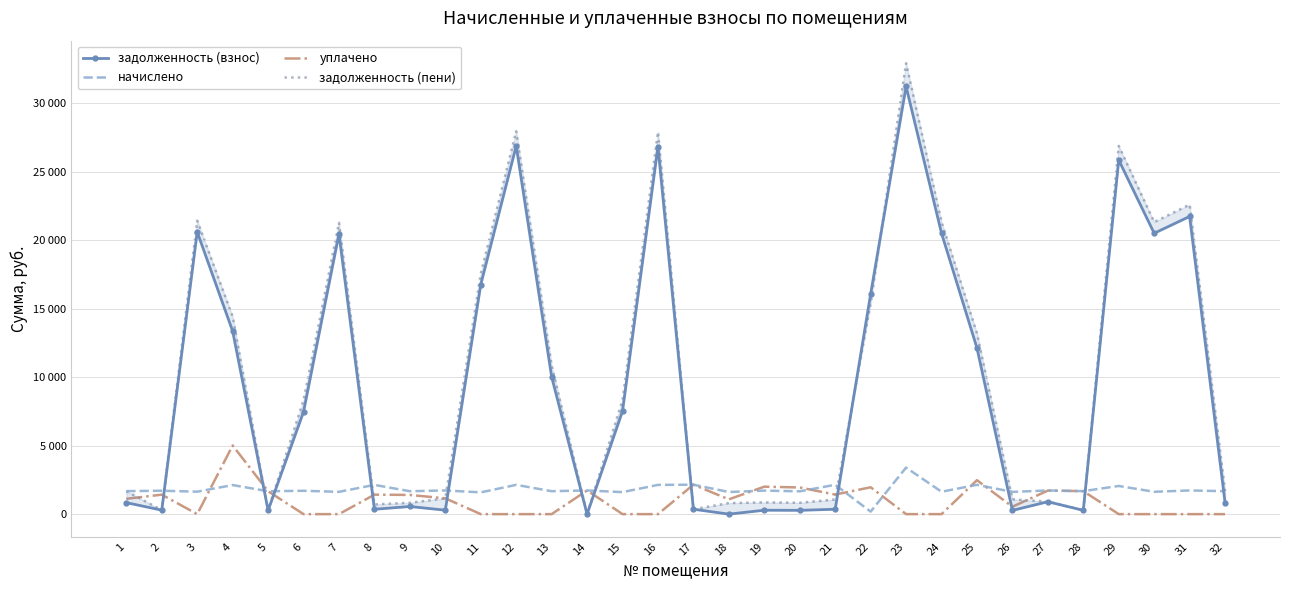

How many lines are shown in the chart?

4